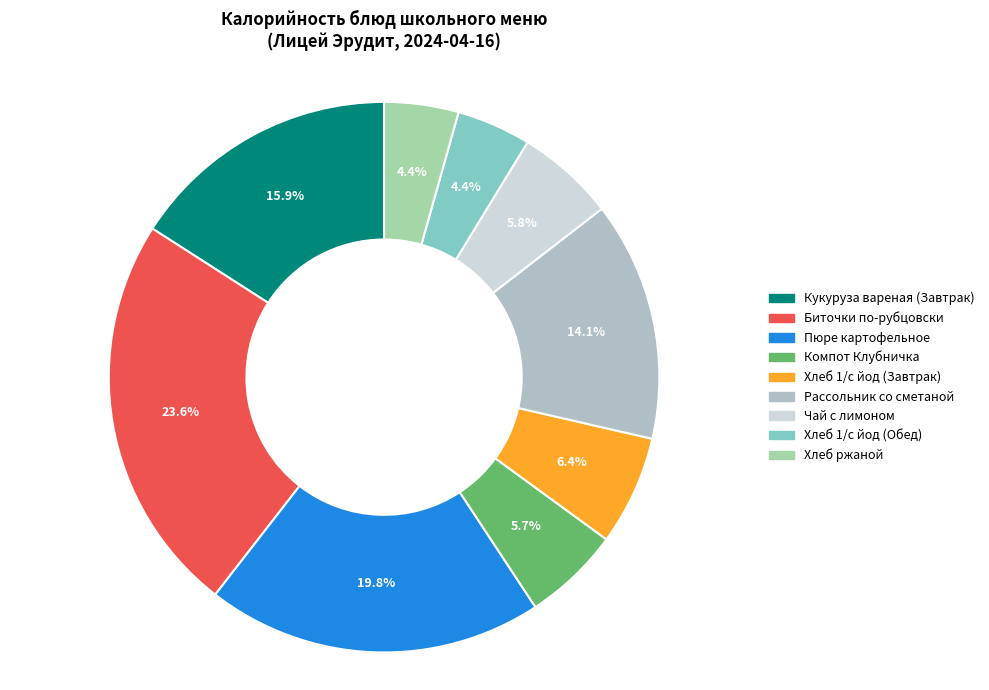

To the nearest percent, what is the difference between the largest and smallest slice percentages?

19%